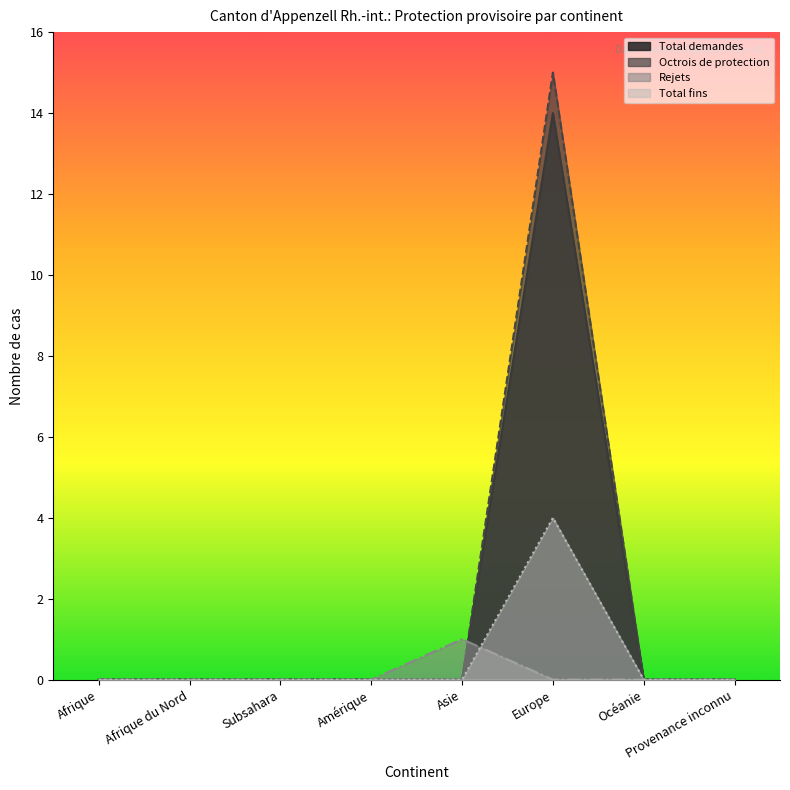

Does the chart display data point markers on the line(s)?

No